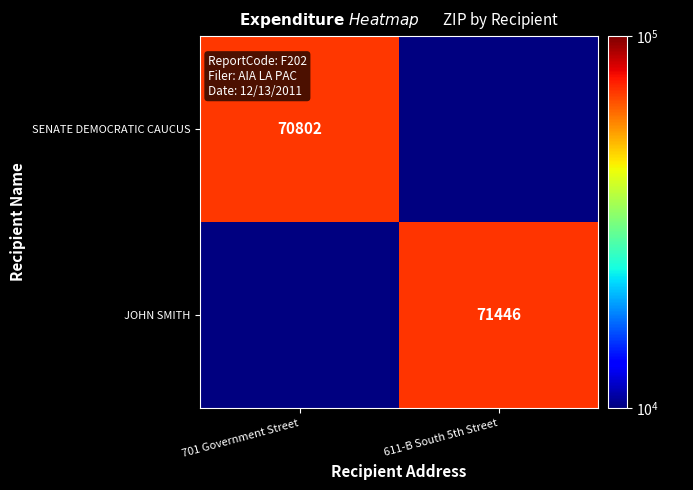

Is the value of JOHN SMITH at 611-B South 5th Street greater than the value of SENATE DEMOCRATIC CAUCUS at 701 Government Street?

Yes